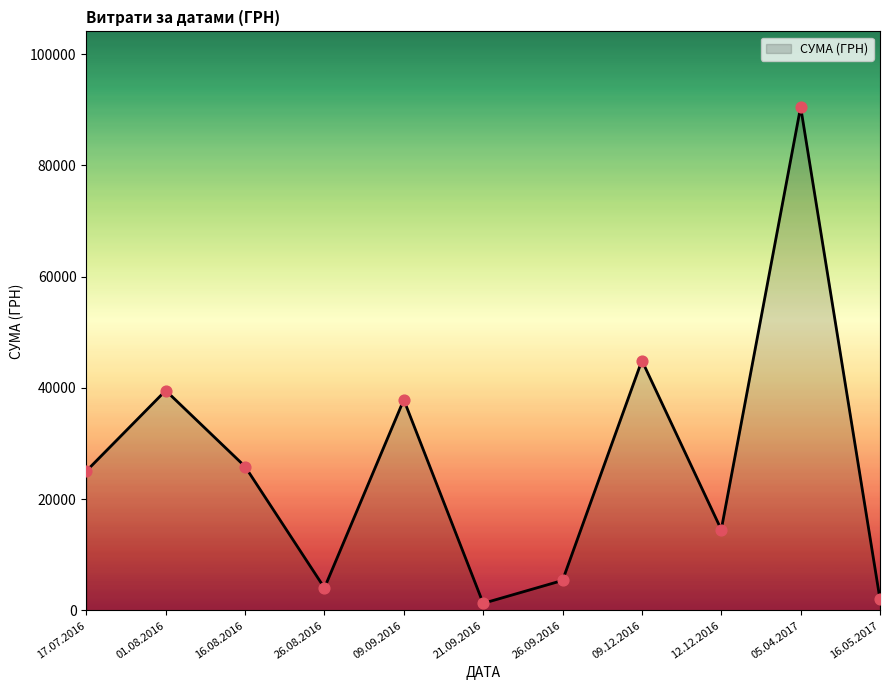

Which has a higher value, 17.07.2016 or 12.12.2016?

17.07.2016